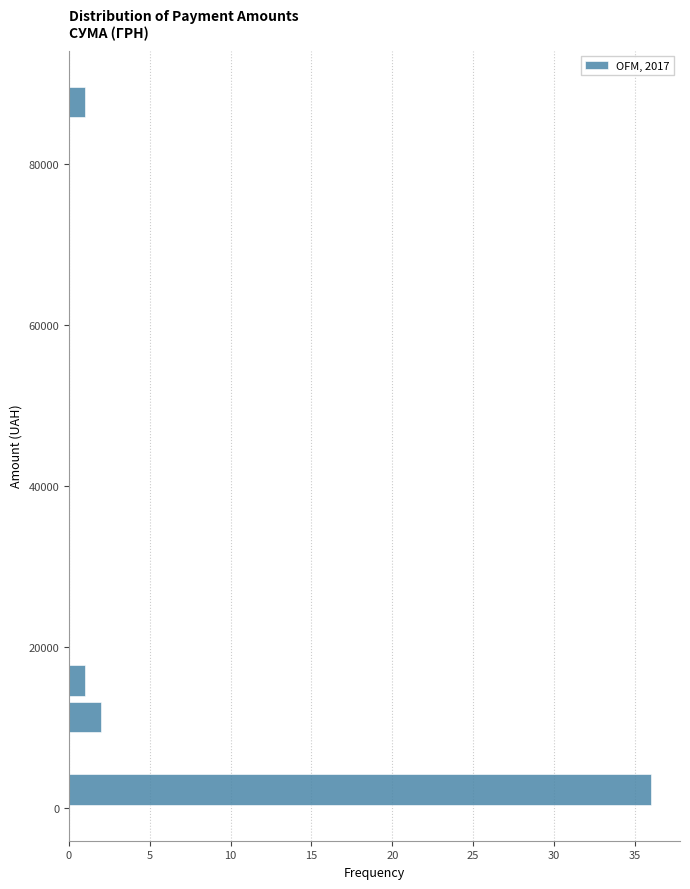

Read against the y-axis, roughly where is the centre of the longest bar?

2000